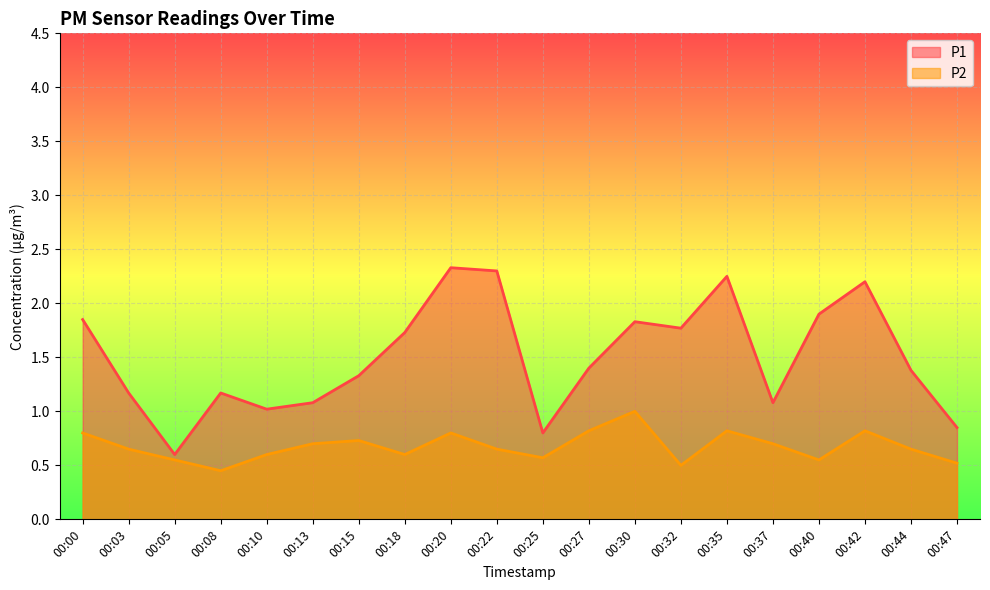

True or false: P2 and P1 cross at least once.

False